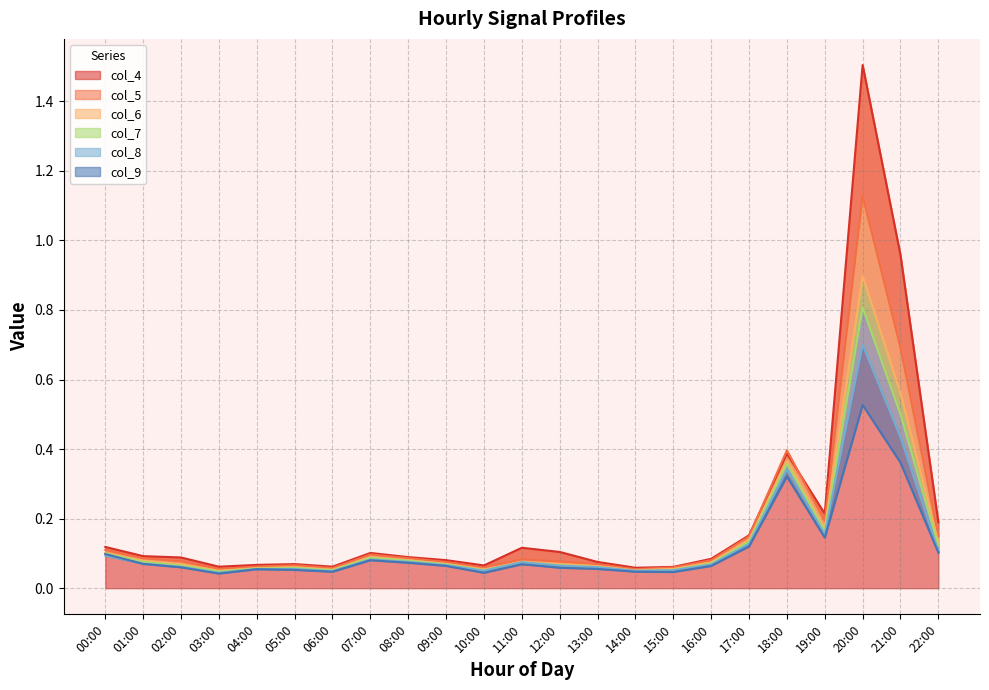

True or false: col_4 and col_8 intersect in this chart.

False